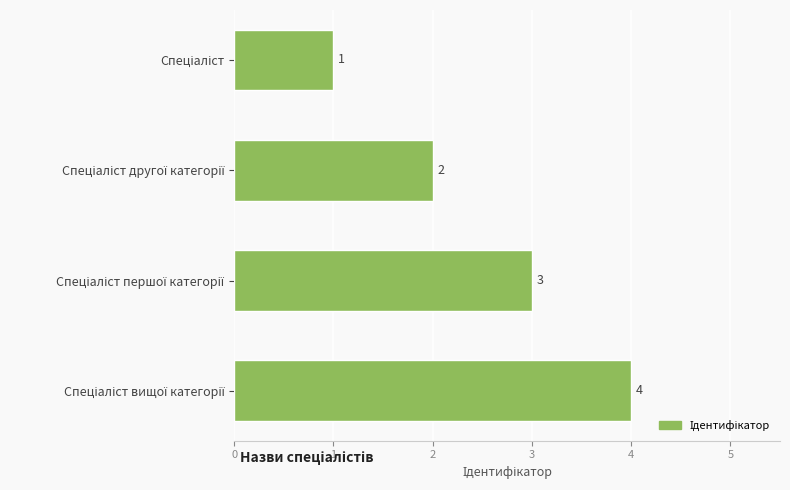

What is the value of the 4th bar from the top?

4